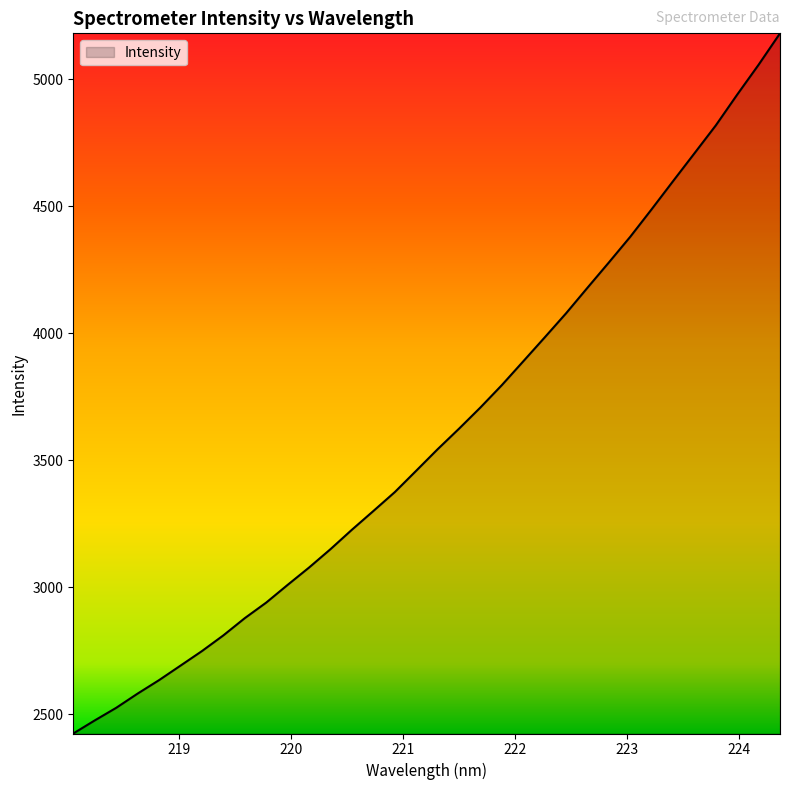

What is the sum of all values?

122539.4